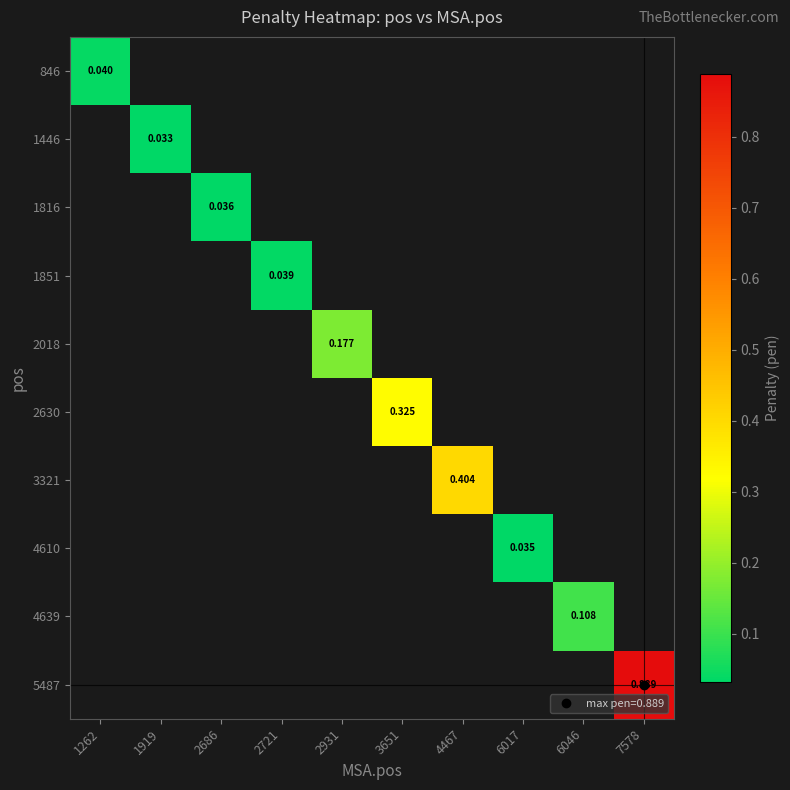

How many positive values does the 3321 series have?

1